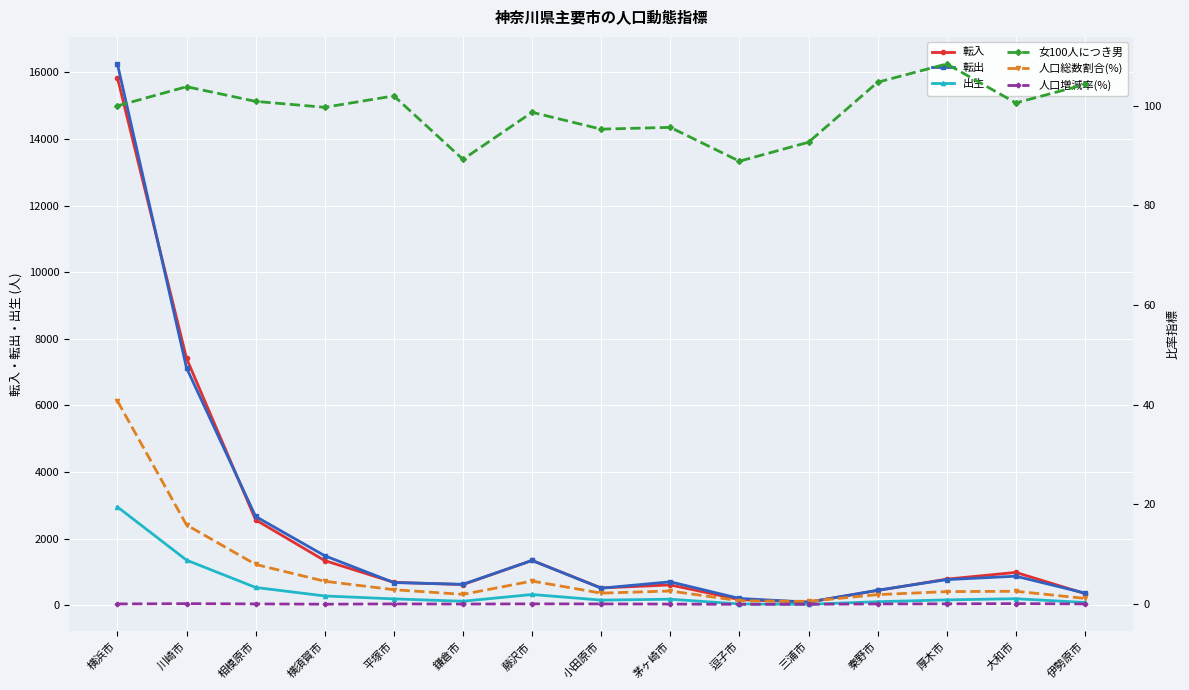

Rank the categories by 女100人につき男 value from lowest to highest.

逗子市, 鎌倉市, 三浦市, 小田原市, 茅ヶ崎市, 藤沢市, 横須賀市, 横浜市, 大和市, 相模原市, 平塚市, 川崎市, 伊勢原市, 秦野市, 厚木市